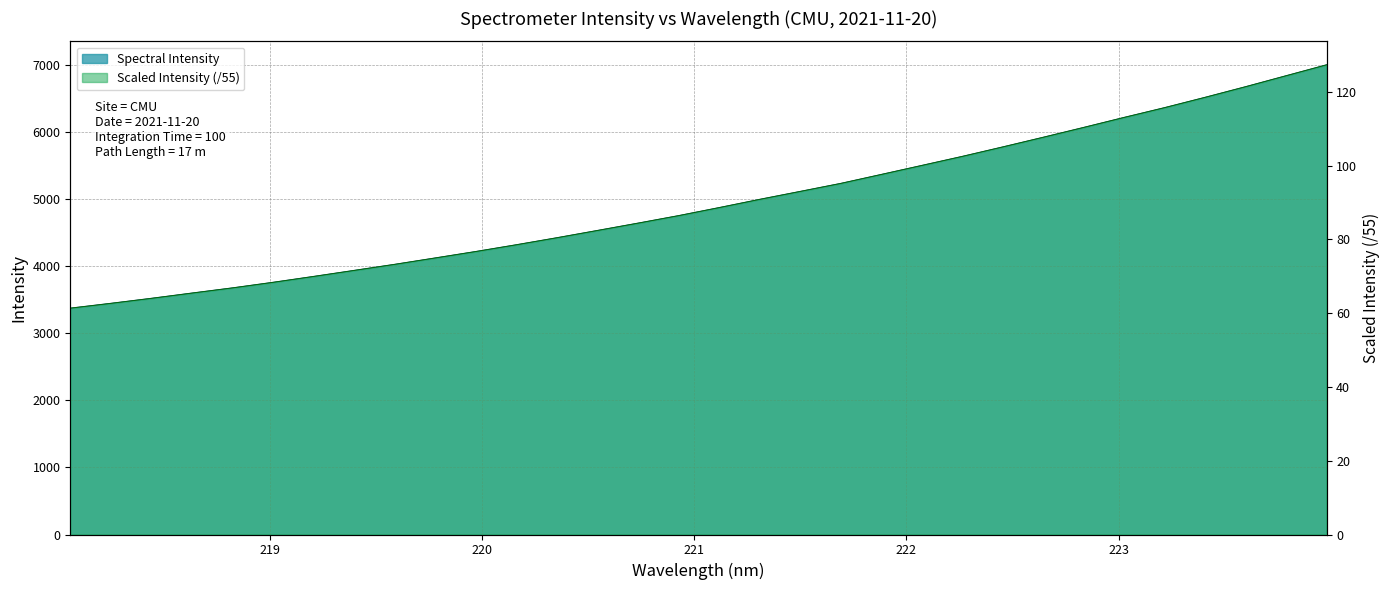

How many lines are shown in the chart?

1